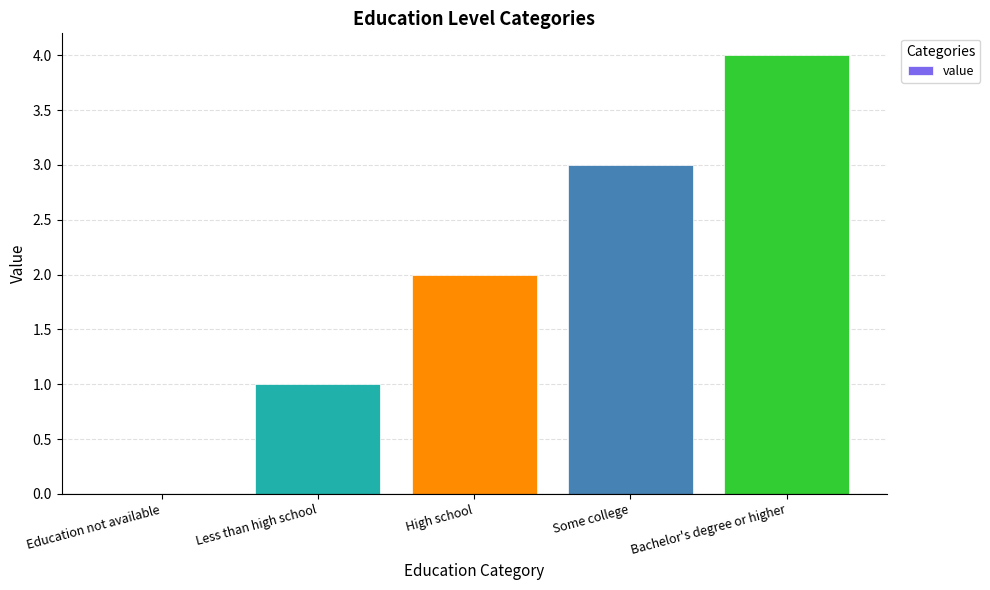

What is the change in value from High school to Bachelor's degree or higher?

+2